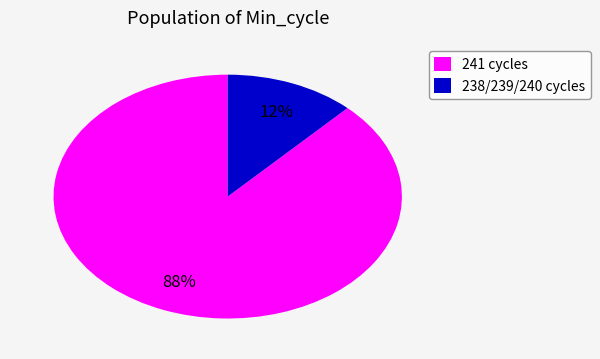

What is the largest slice in the pie chart?

241 cycles